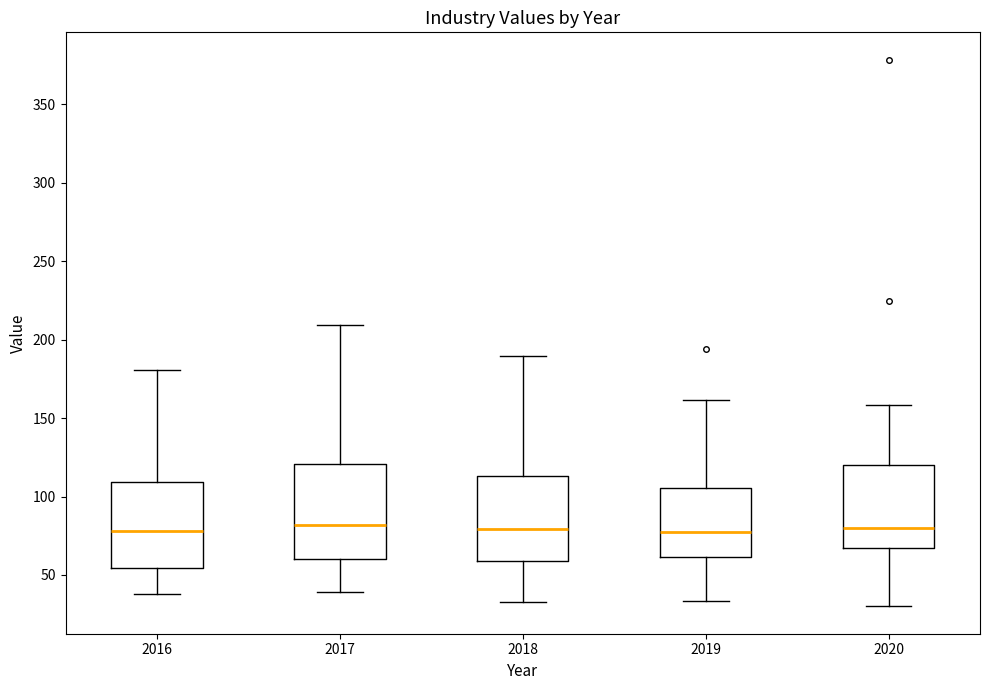

Reading left to right, read every box against the y-axis: the position of its median line, the range the box covers, and the ends of its whiskers. The values are not printed on the chart, so give them approximately, as read against the axis.

2016: median 80, box 55 to 110, whiskers 40 to 180
2017: median 80, box 60 to 120, whiskers 40 to 210
2018: median 80, box 60 to 115, whiskers 35 to 190
2019: median 80, box 60 to 105, whiskers 35 to 160
2020: median 80, box 65 to 120, whiskers 30 to 160